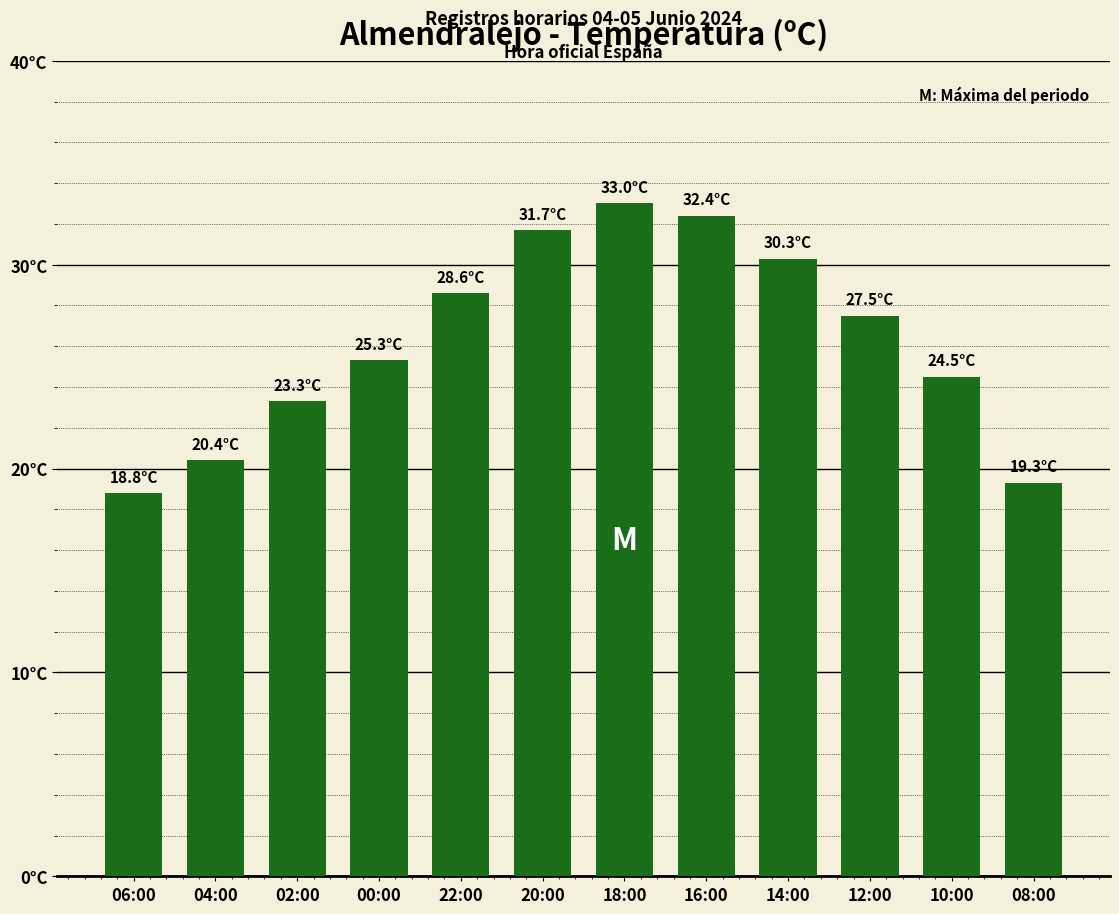

Does the chart contain any negative values?

No